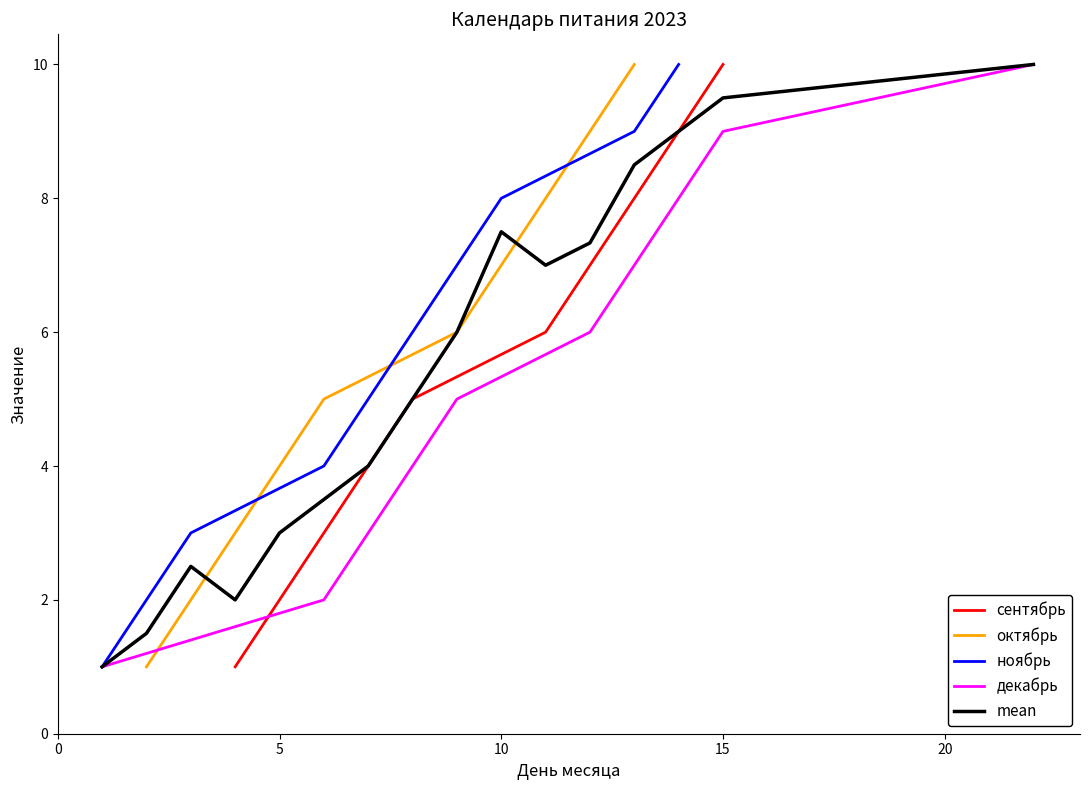

True or false: октябрь and сентябрь cross at least once.

False